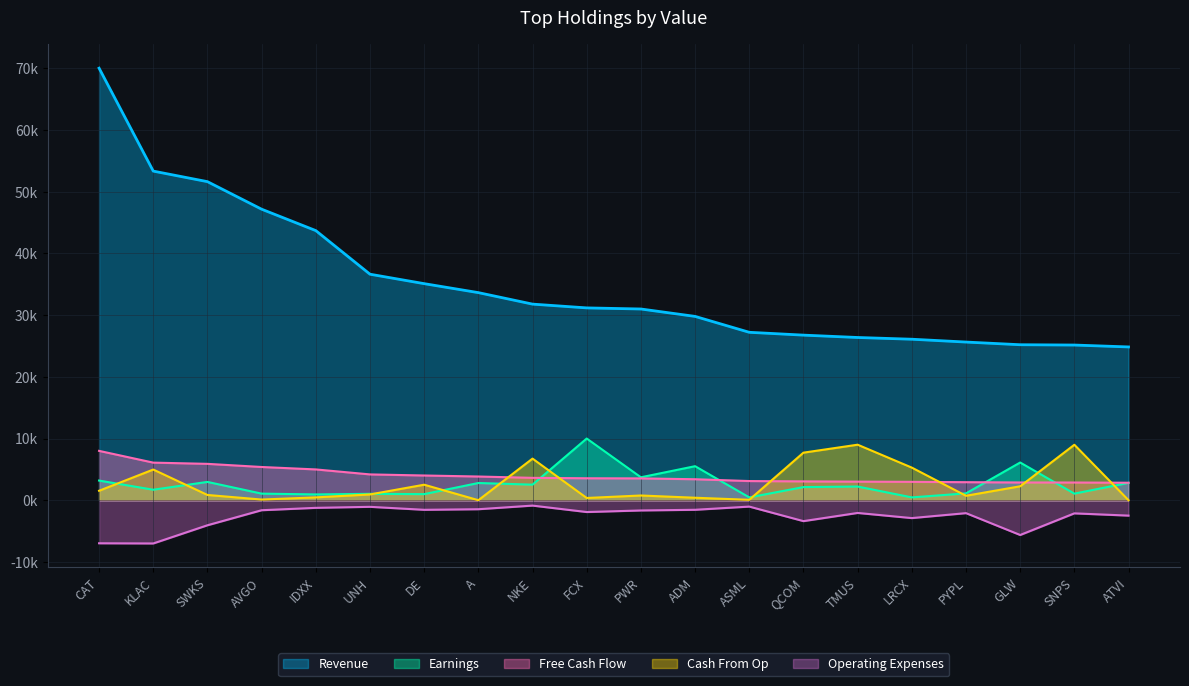

What position from the left is A?

8